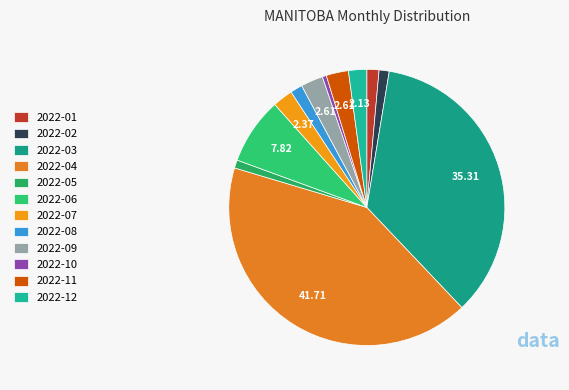

To the nearest percent, what is the combined percentage of 2022-10 and 2022-04?

42%